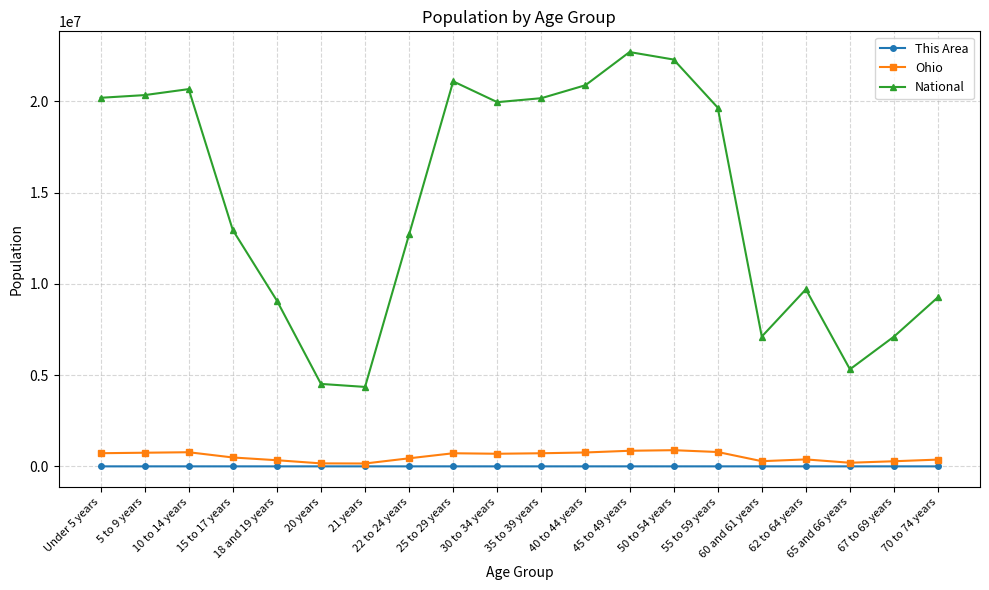

How many distinct data groups are displayed?

3